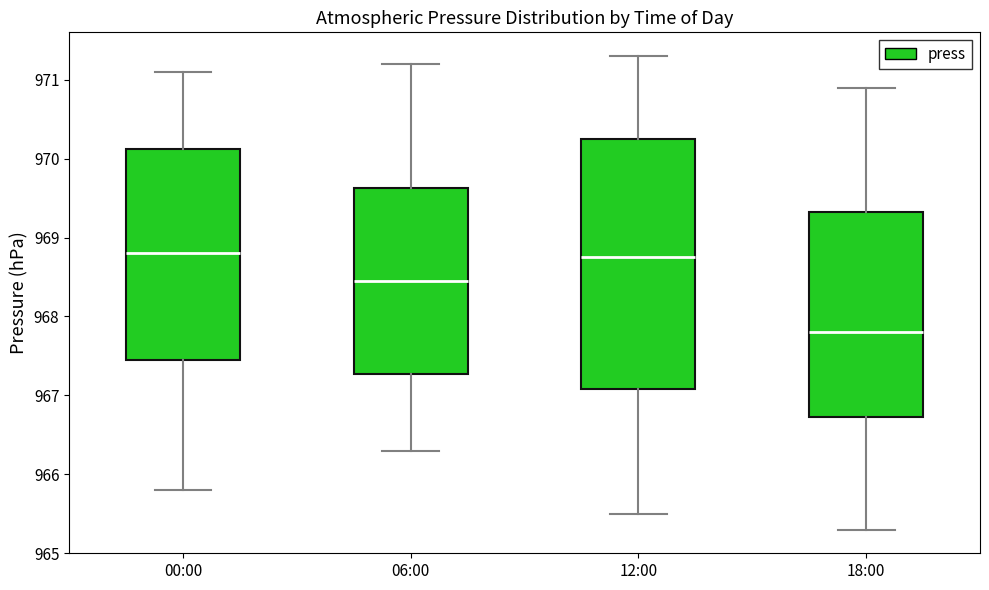

Reading left to right, read every box against the y-axis: the position of its median line, the range the box covers, and the ends of its whiskers. The values are not printed on the chart, so give them approximately, as read against the axis.

00:00: median 968.8, box 967.5 to 970.1, whiskers 965.8 to 971.1
06:00: median 968.5, box 967.3 to 969.6, whiskers 966.3 to 971.2
12:00: median 968.8, box 967.1 to 970.3, whiskers 965.5 to 971.3
18:00: median 967.8, box 966.7 to 969.3, whiskers 965.3 to 970.9